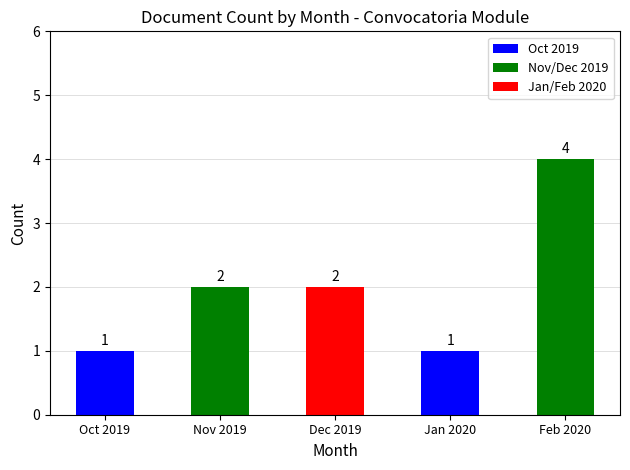

What is the sum of the values at Feb 2020 and Dec 2019?

6